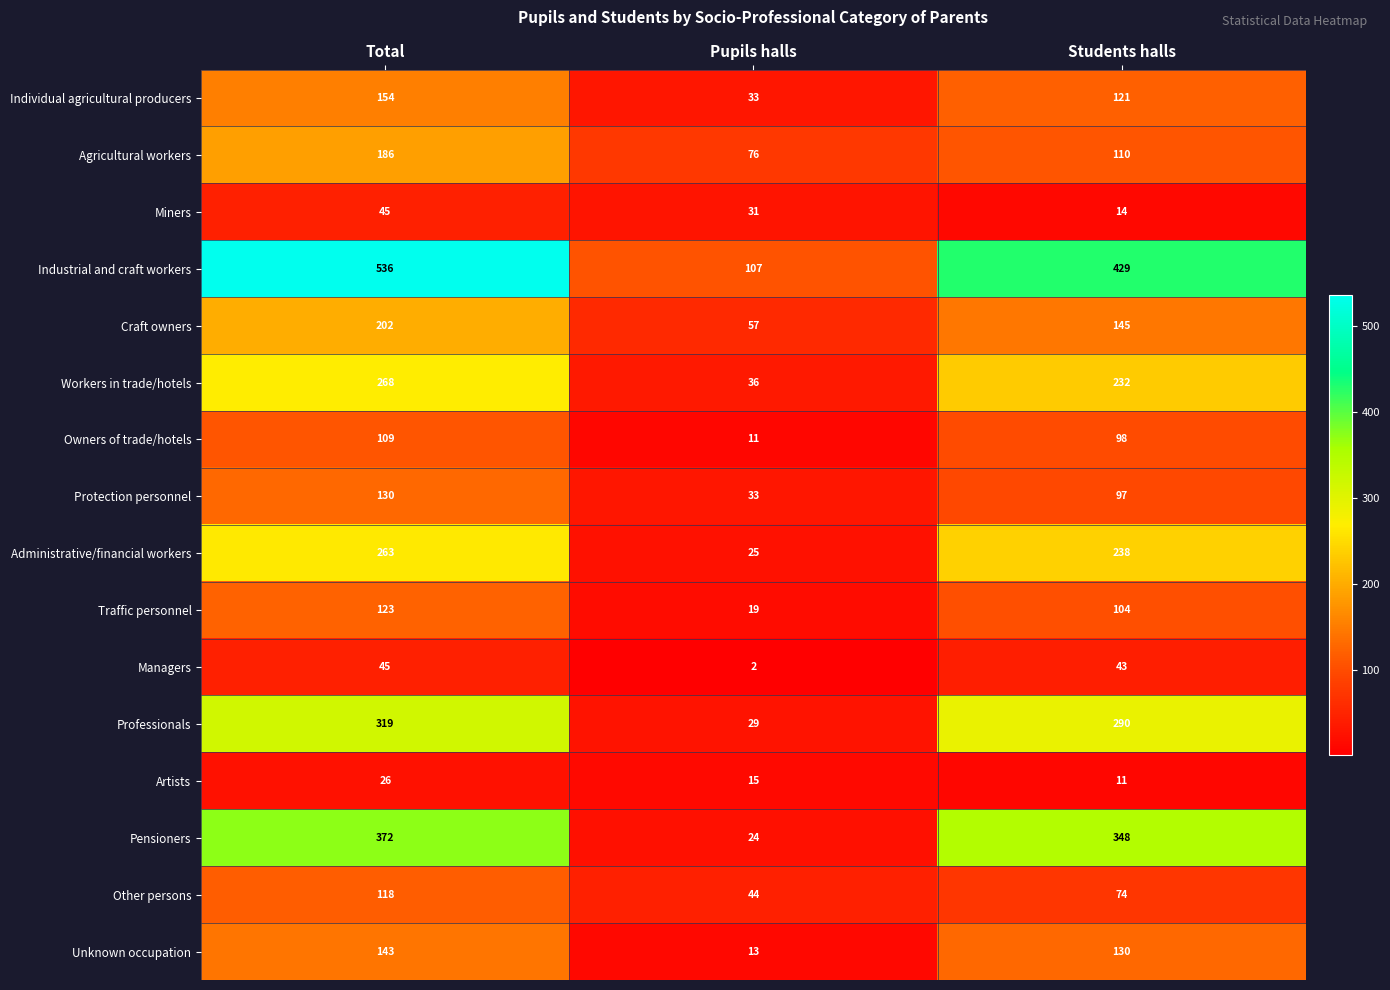

Is it true that Craft owners equals 75 at Pupils halls?

False